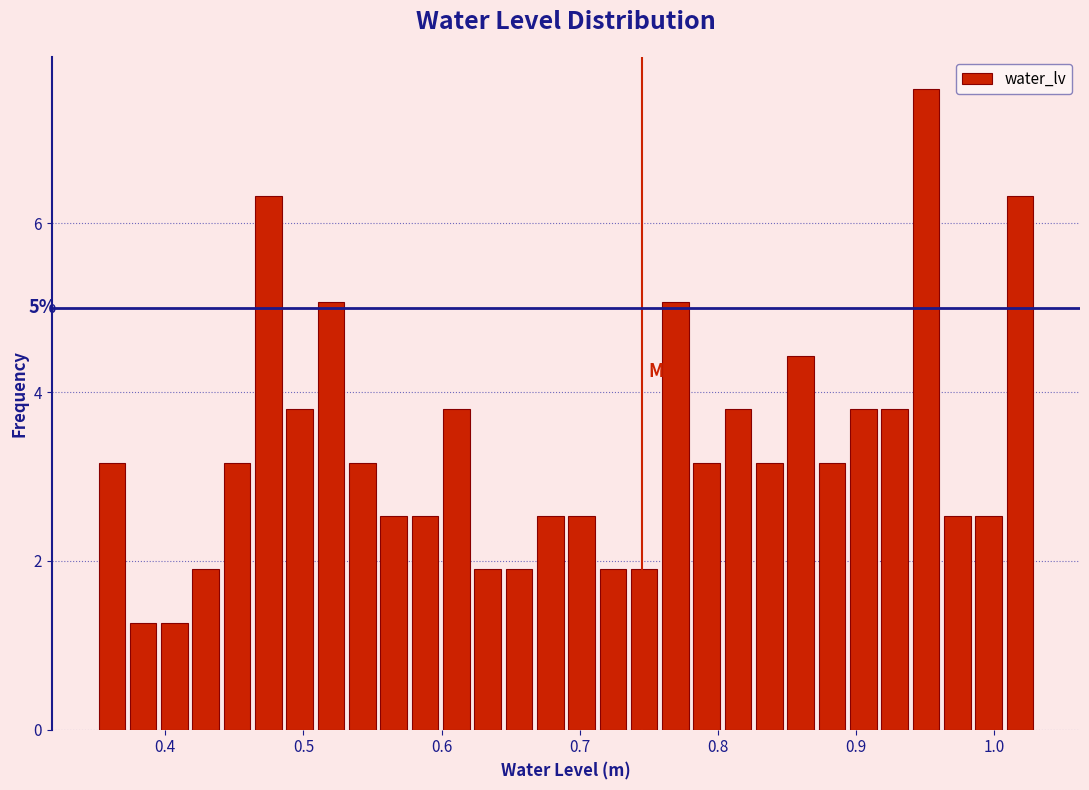

Read against the x-axis, roughly where is the centre of the tallest bar?

0.95